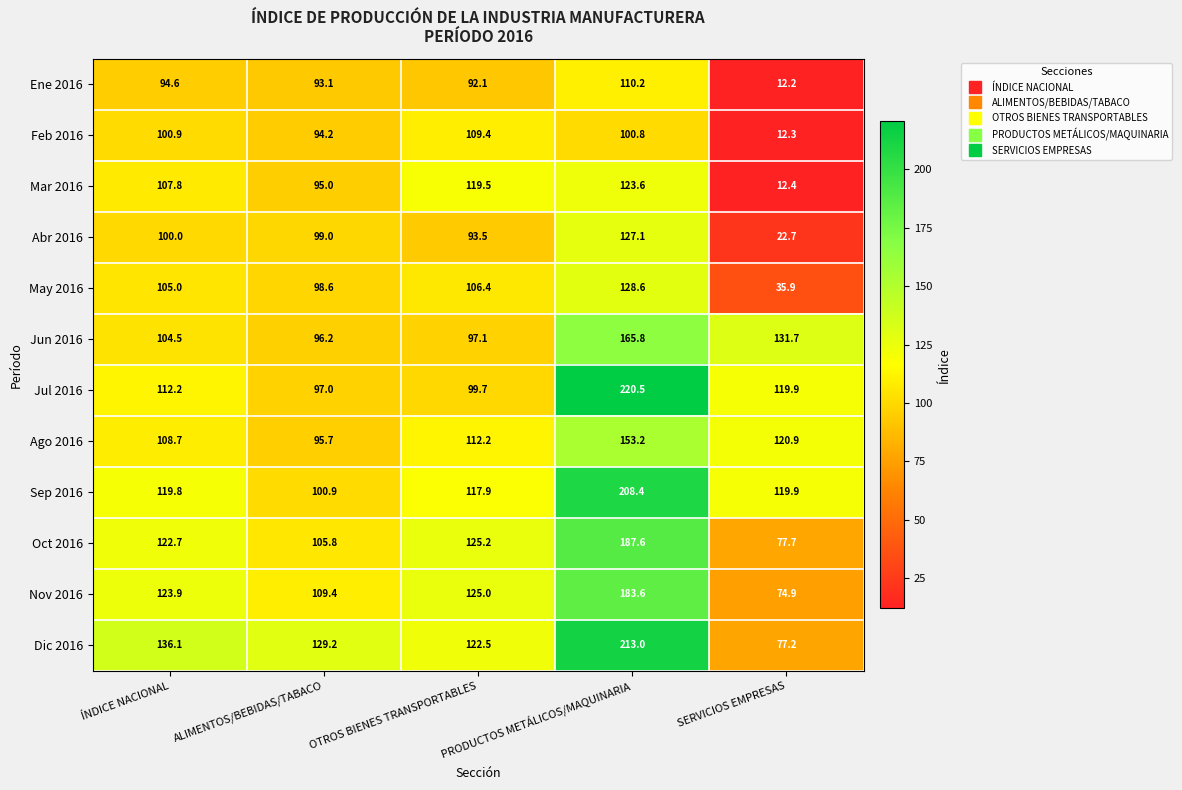

The value of Mar 2016 at OTROS BIENES TRANSPORTABLES is 119.5. True or false?

True